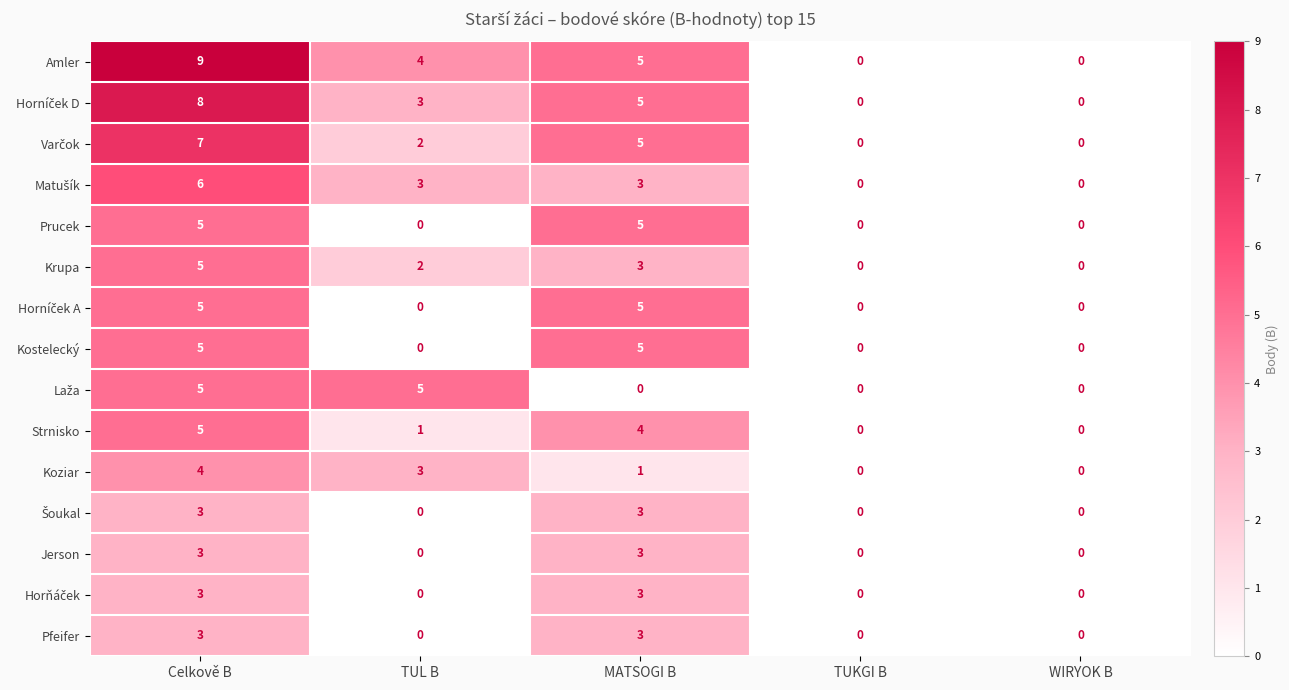

What is the difference between the Pfeifer values at TUL B and Celkově B?

3